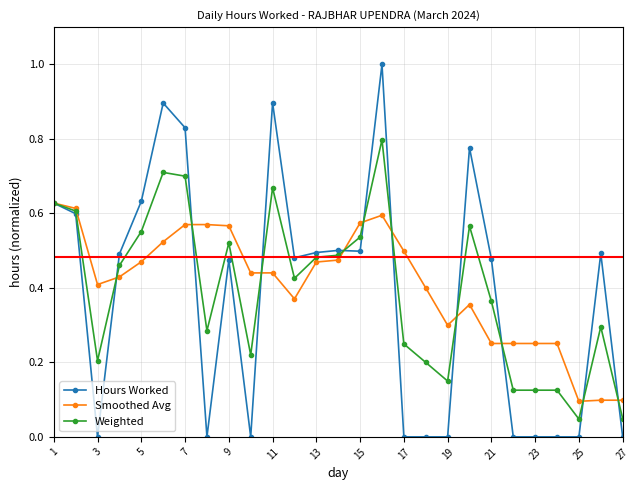

True or false: Weighted has more than 2 interior local peaks.

True